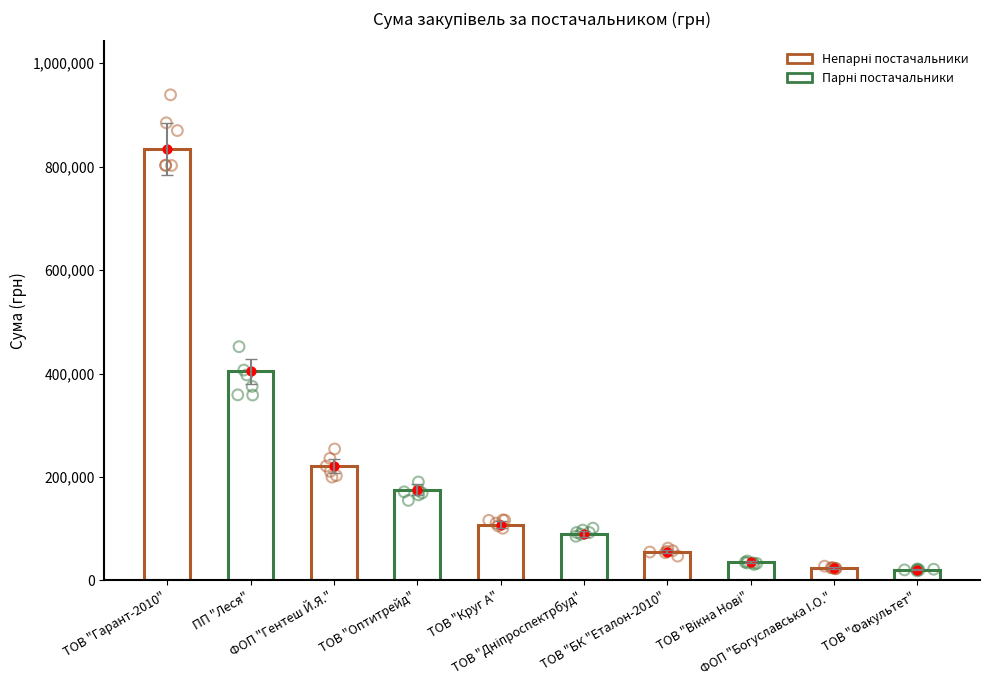

What is the change in value from ТОВ "Оптитрейд" to ТОВ "Круг А"?

-67361.7